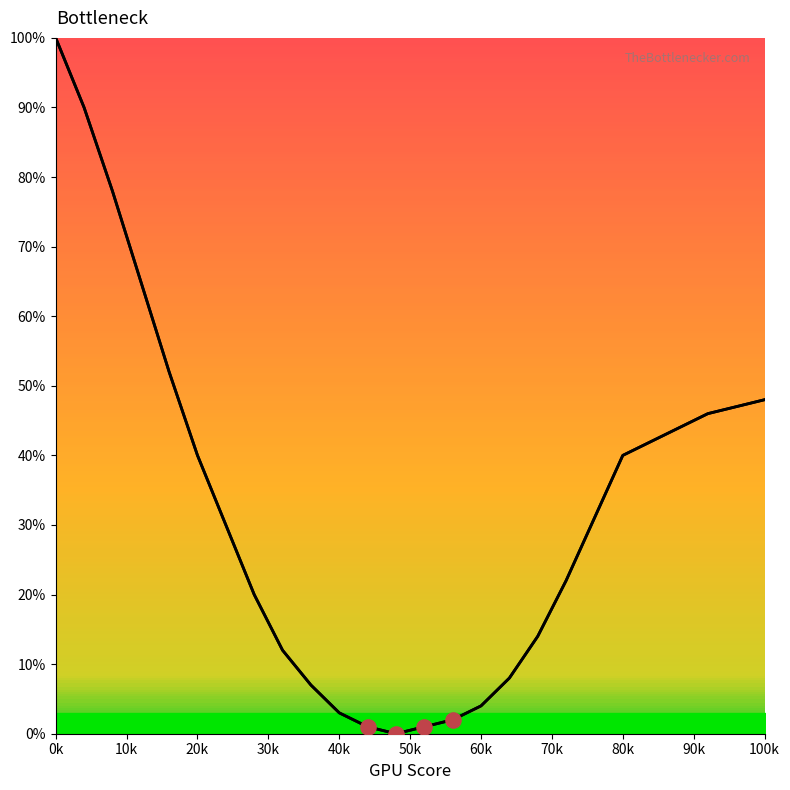

What is the difference between the maximum and minimum values?

100